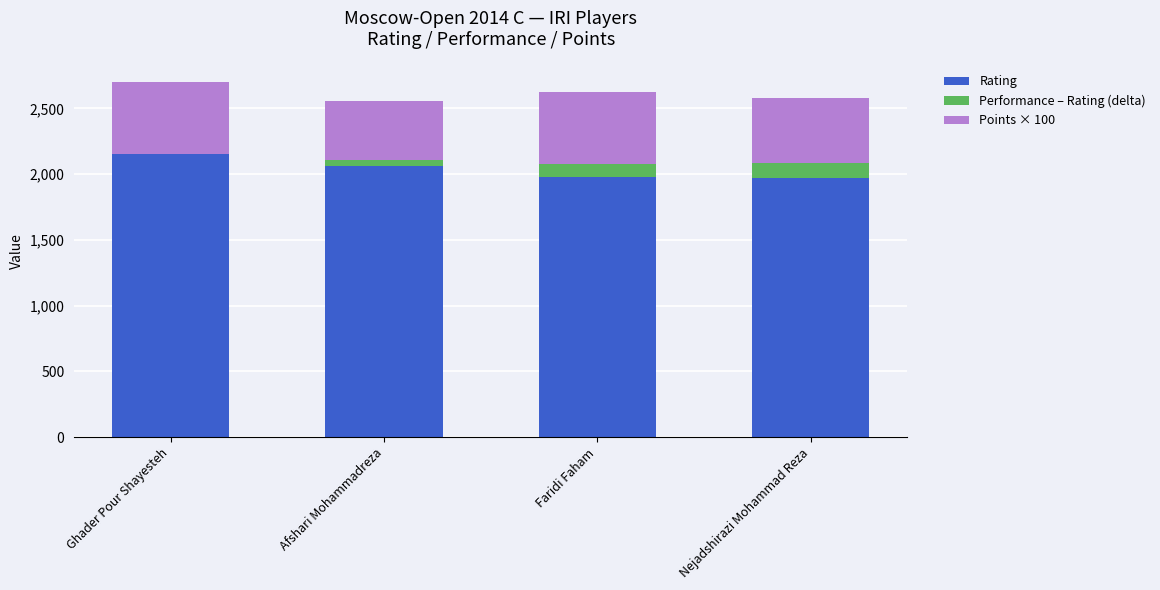

Are the bars horizontal?

No